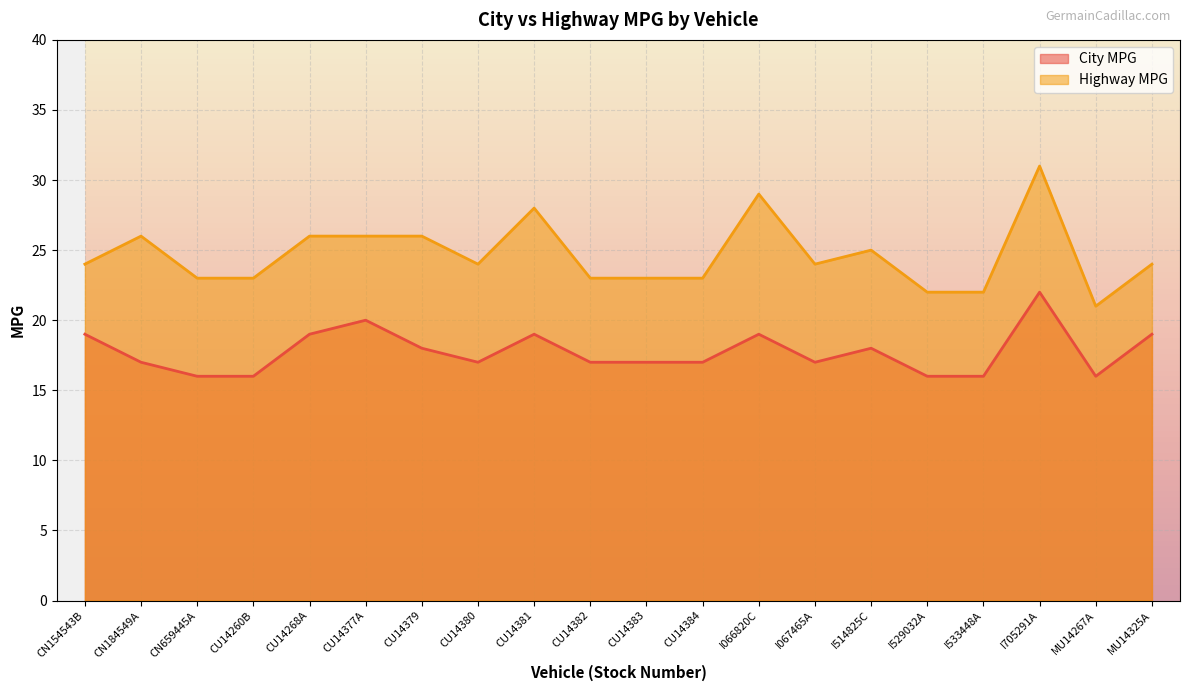

How many lines are shown in the chart?

2